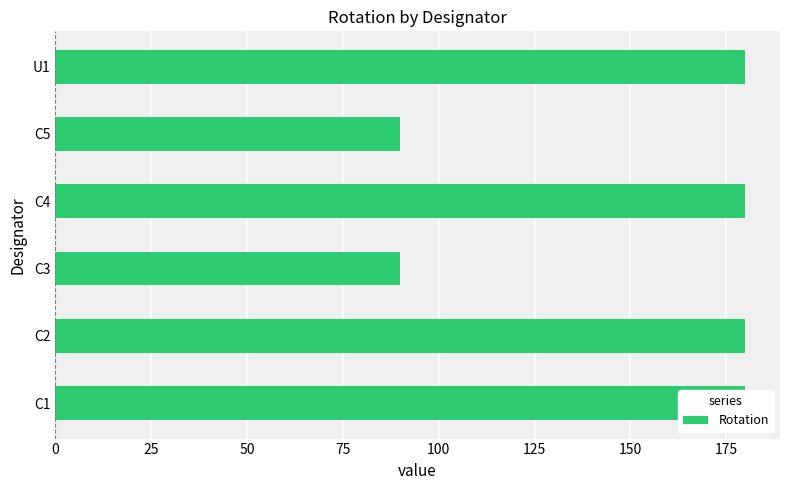

Reading left to right, what are all the values shown in this chart?

180	180	90	180	90	180